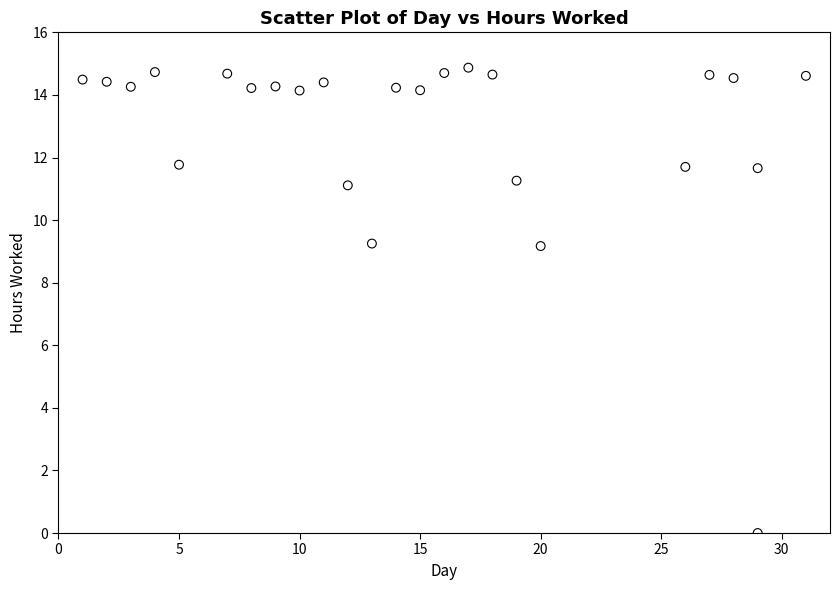

What is the range of X values (max minus min)?

30.0